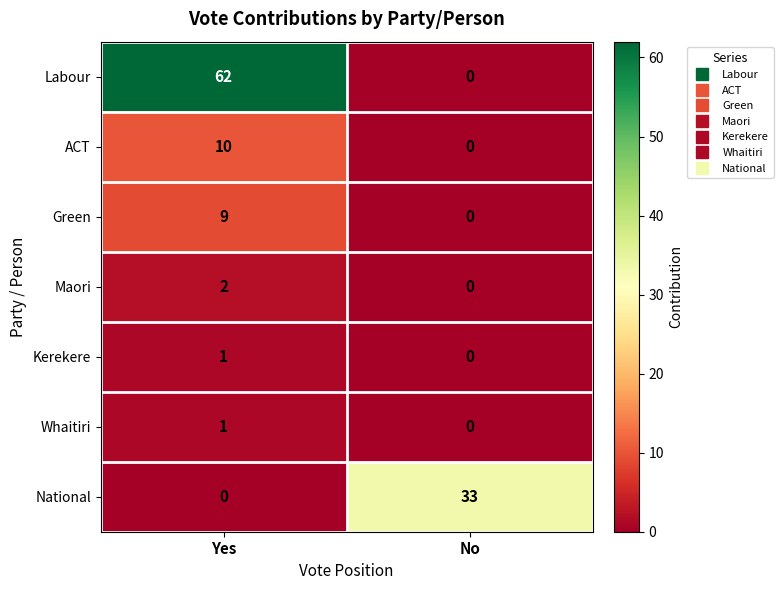

At which label does Maori reach its minimum?

No